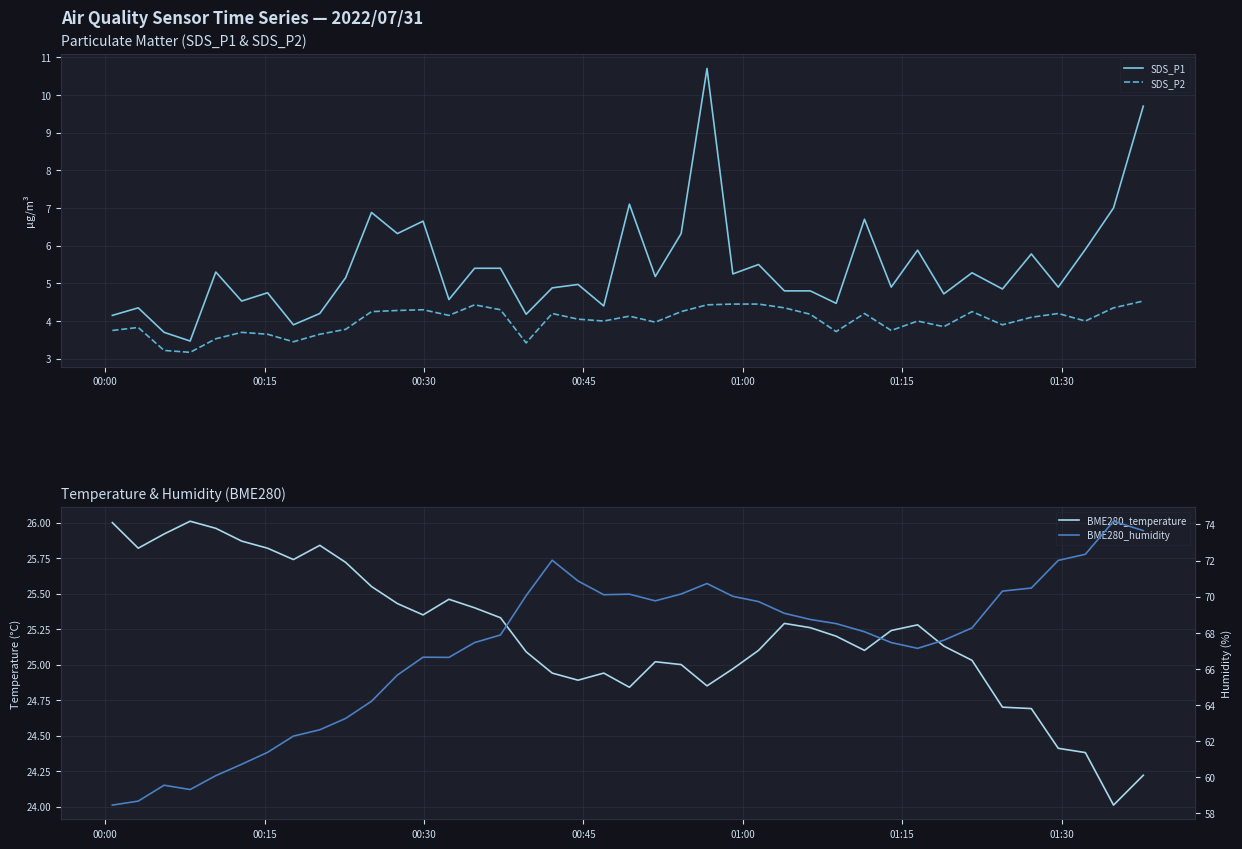

True or false: SDS_P1 and SDS_P2 cross at least once.

False